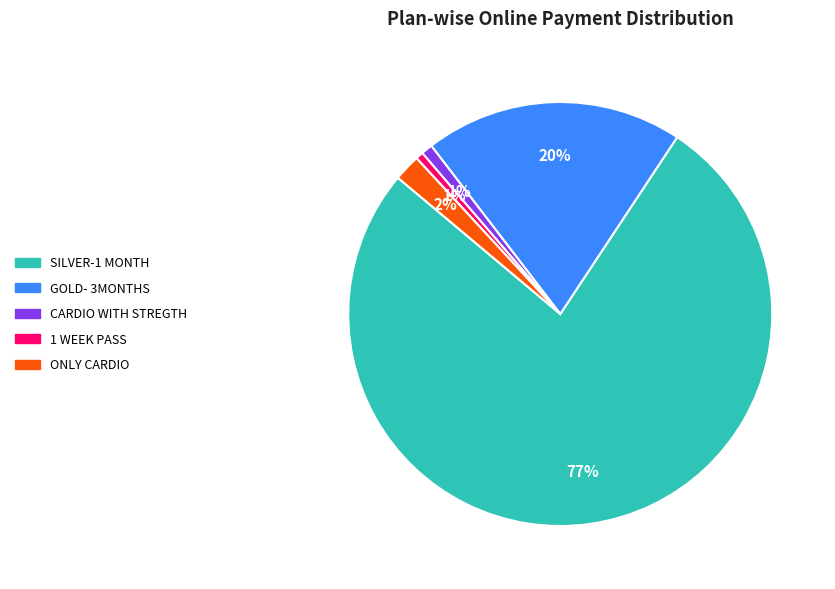

Is there a majority slice in this chart?

Yes